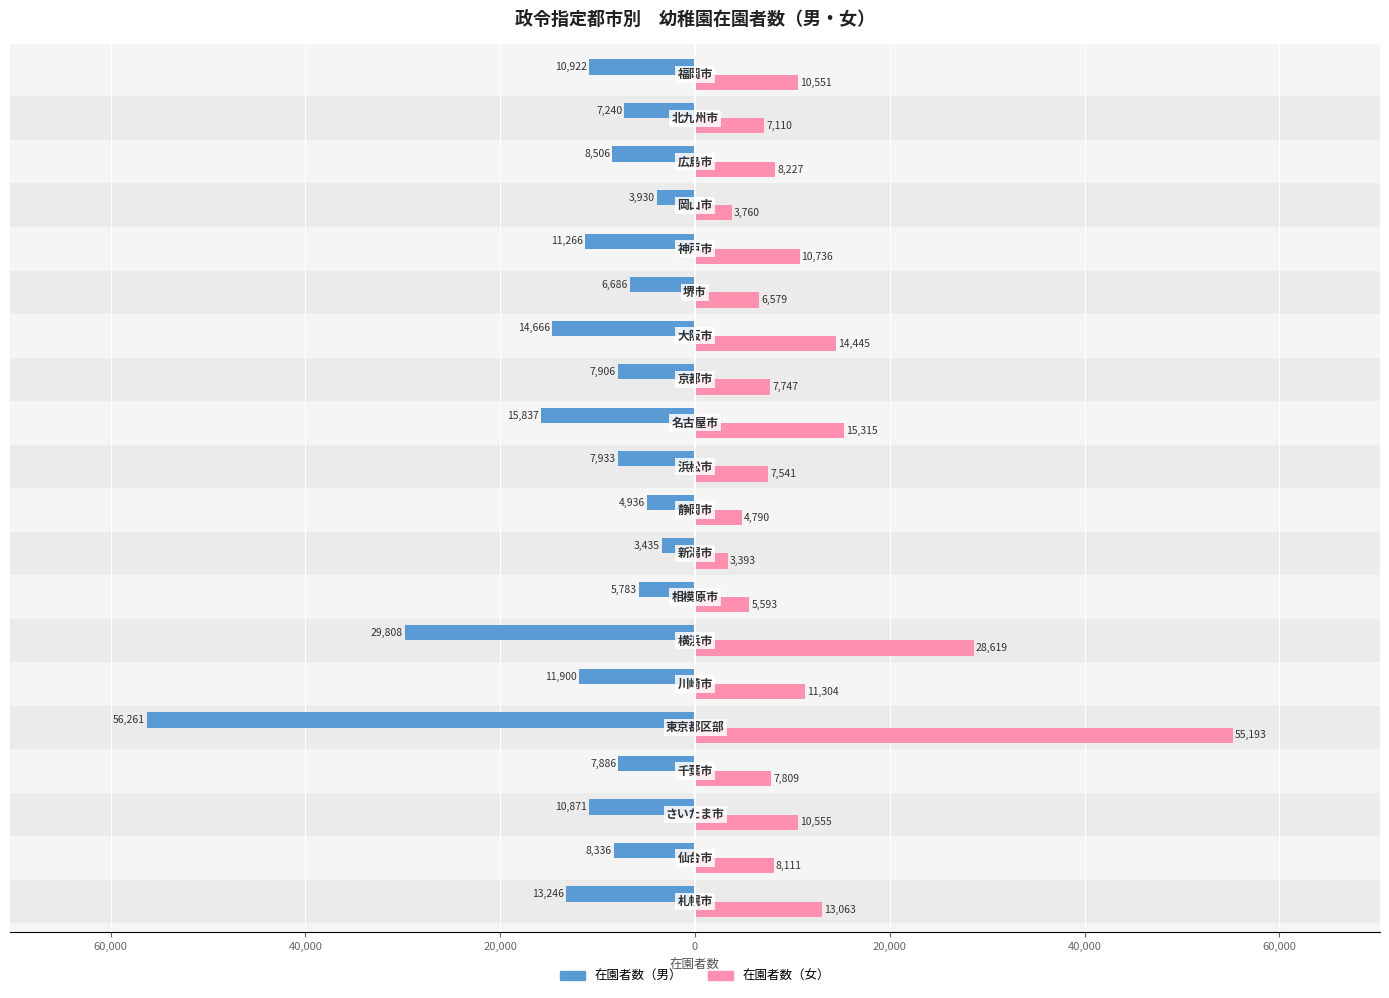

Reading left to right, what are all the values shown in this chart?

在園者数（男）: -13246	-8336	-10871	-7886	-56261	-11900	-29808	-5783	-3435	-4936	-7933	-15837	-7906	-14666	-6686	-11266	-3930	-8506	-7240	-10922
在園者数（女）: 13063	8111	10555	7809	55193	11304	28619	5593	3393	4790	7541	15315	7747	14445	6579	10736	3760	8227	7110	10551